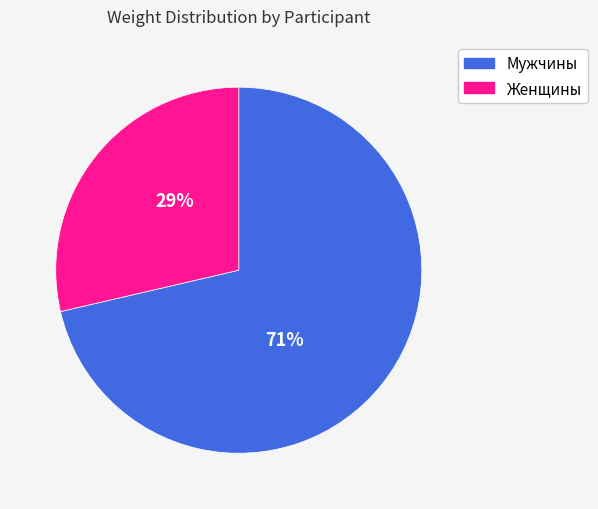

Count the number of slices in the pie.

2